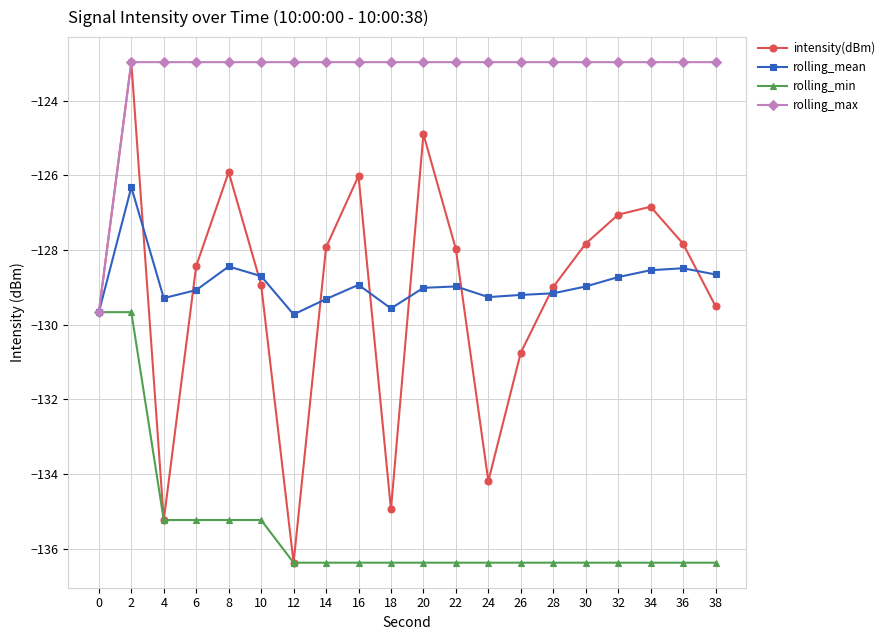

Between 4 and 30, which series saw the biggest shift?

intensity(dBm)